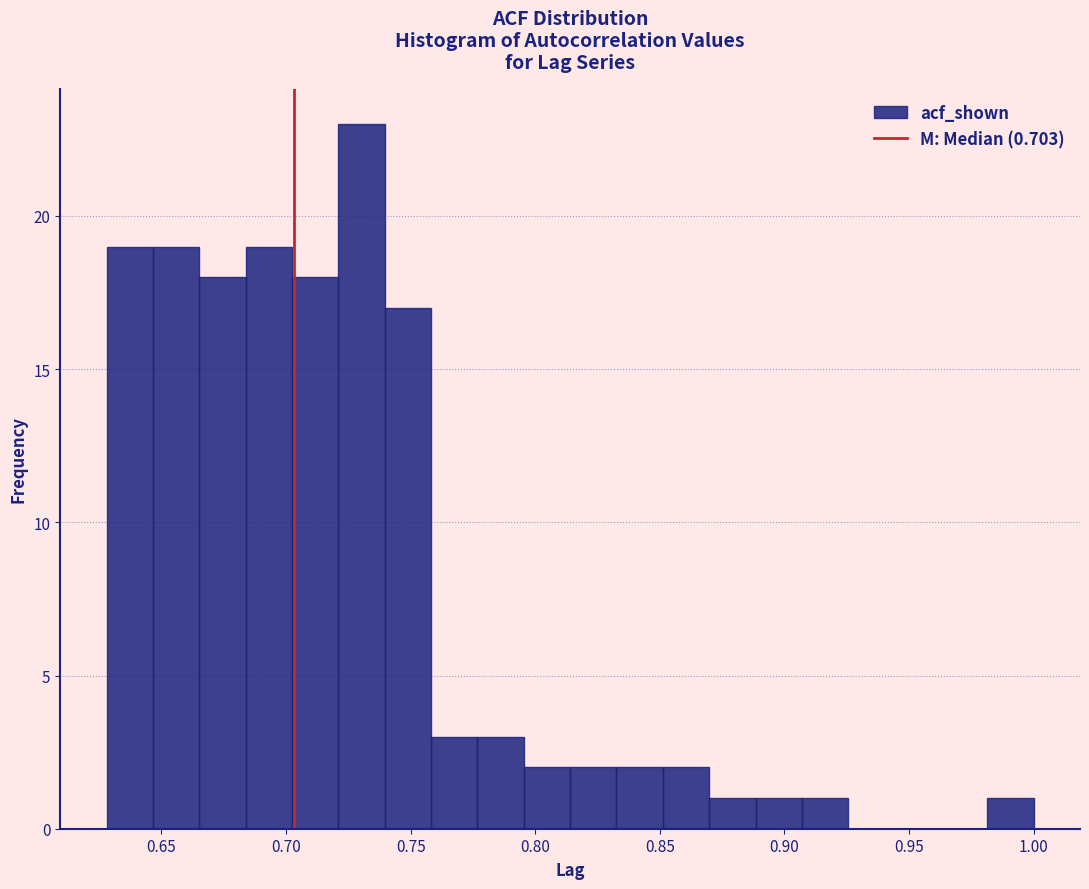

Around what value on the x-axis is the tallest bar? Give the approximate position of its centre, as read against the axis.

0.730